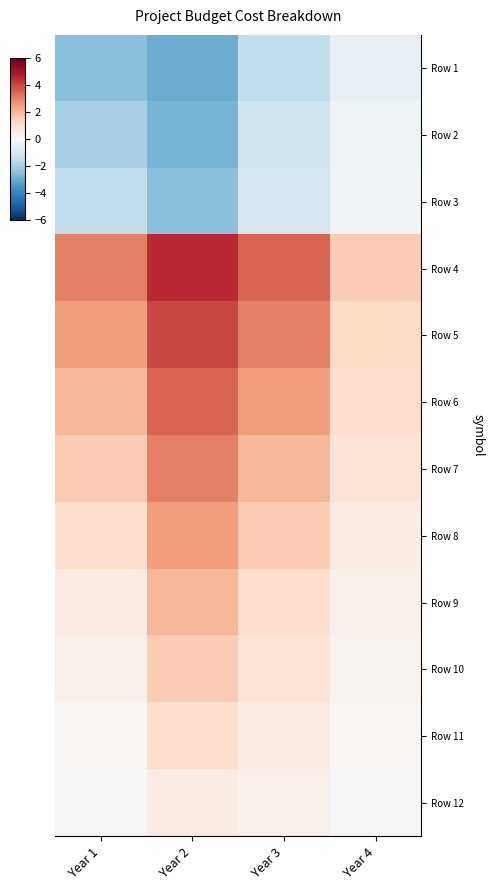

What is the difference between the highest and lowest values at Year 2?

7.5